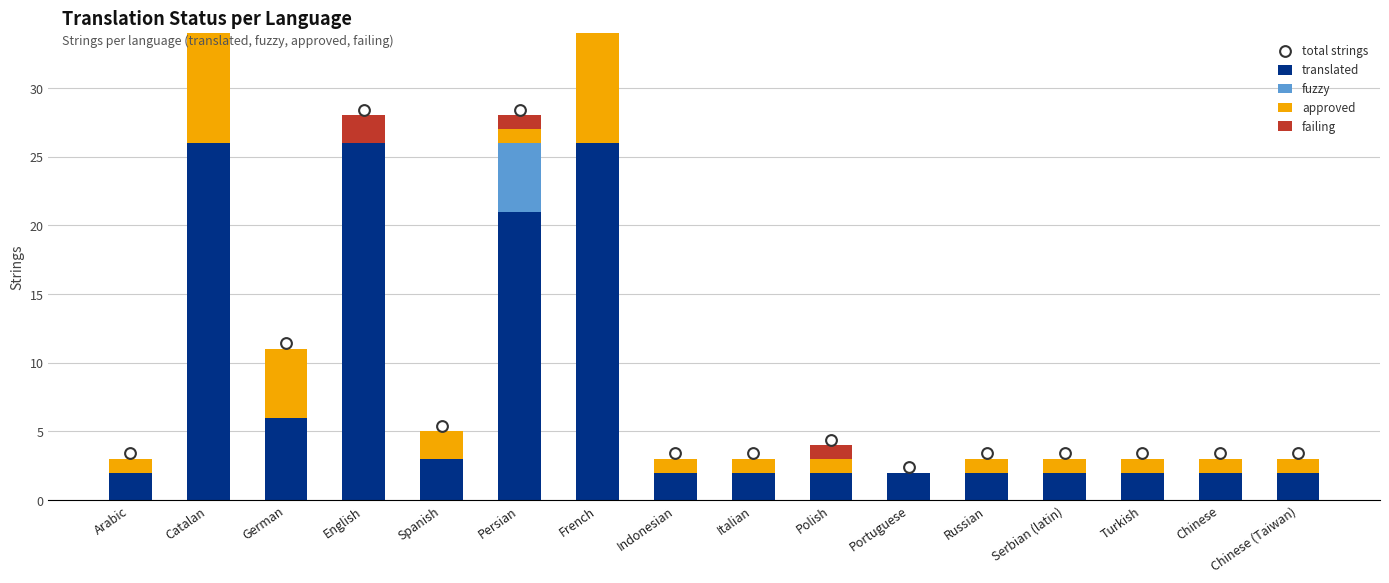

What are all the series names shown in the legend?

translated, fuzzy, approved, failing, total strings